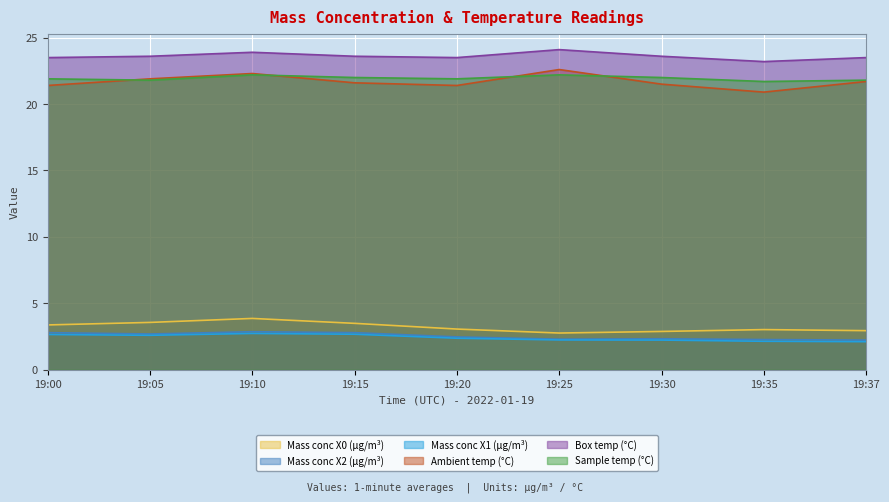

What is the average value of the Mass conc X1 (μg/m³) series?

2.4